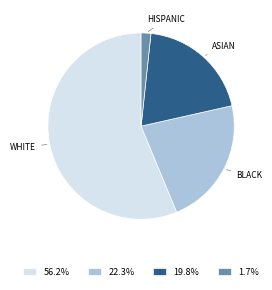

Does 22.3% account for over 50% of the chart?

No